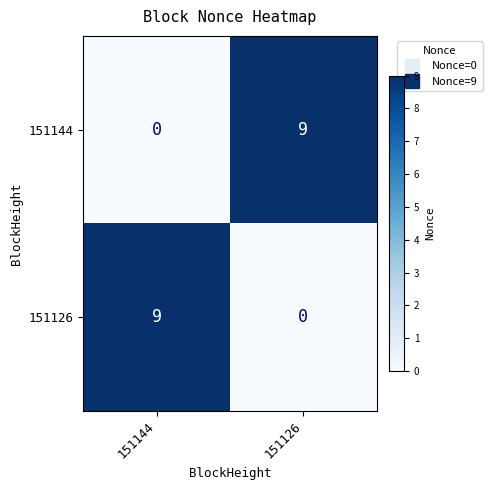

What is the sum of all 151144 values?

9